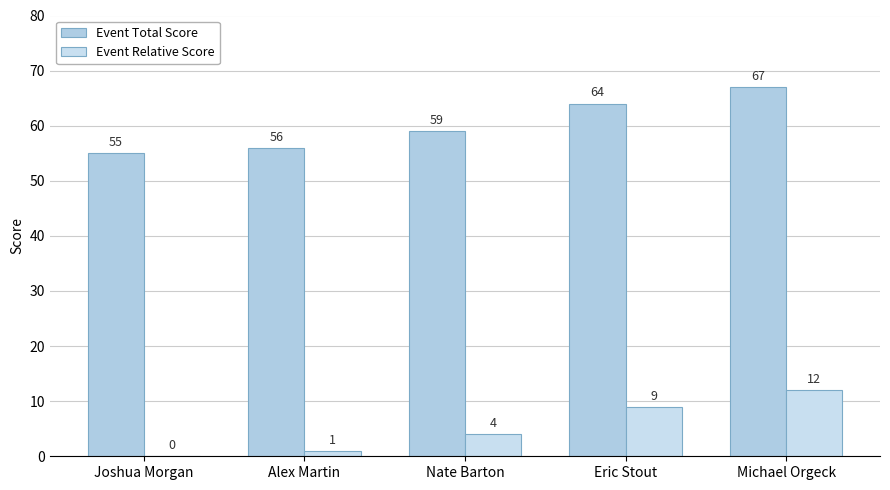

What is the sum of the Event Relative Score values at Joshua Morgan and Michael Orgeck?

12